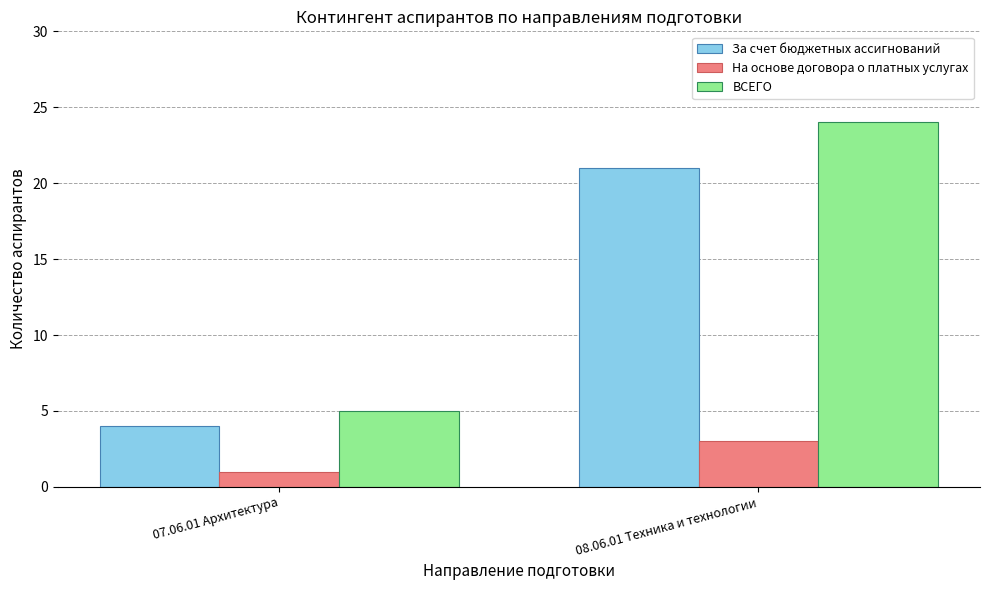

Reading left to right, extract all data points from this chart.

За счет бюджетных ассигнований: 4	21
На основе договора о платных услугах: 1	3
ВСЕГО: 5	24